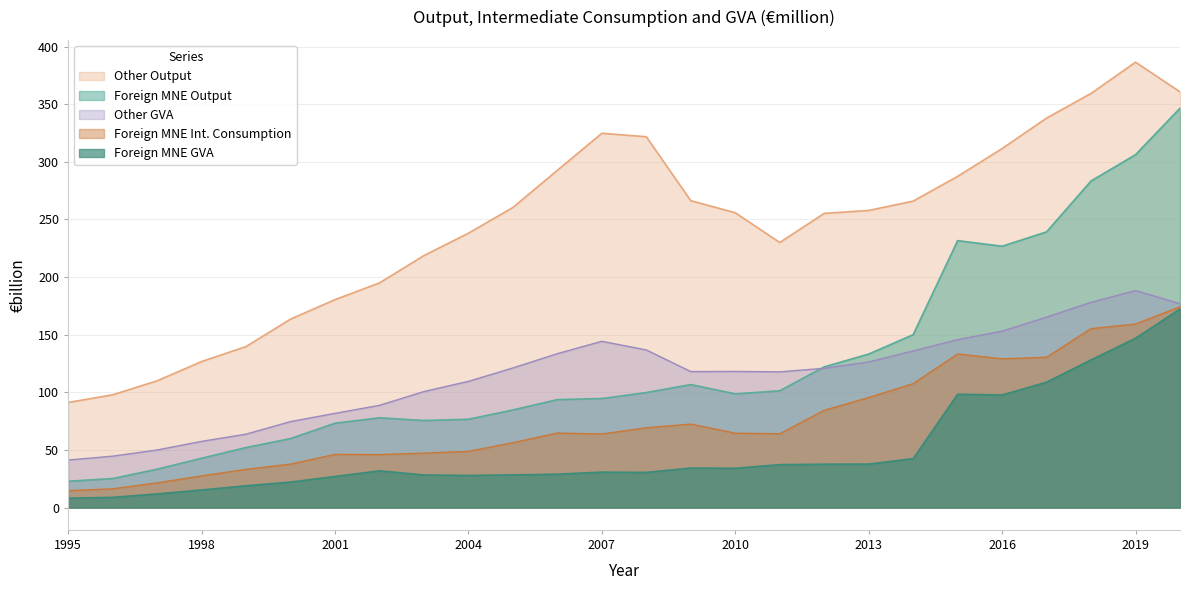

What is the minimum value shown in the chart?

8.2